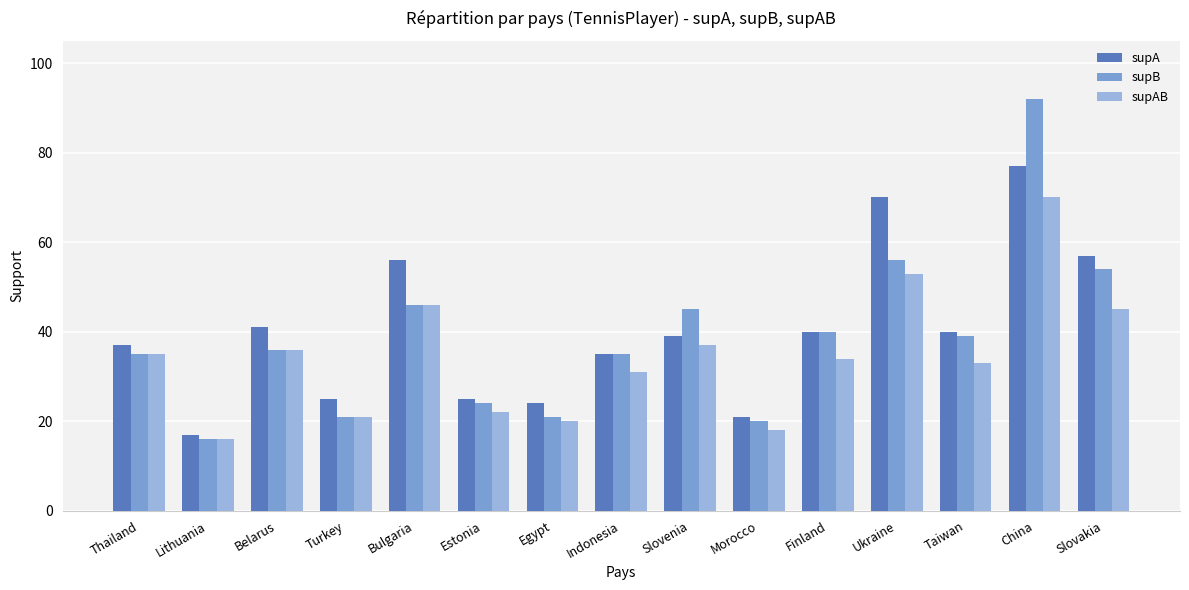

How many distinct data groups are displayed?

3